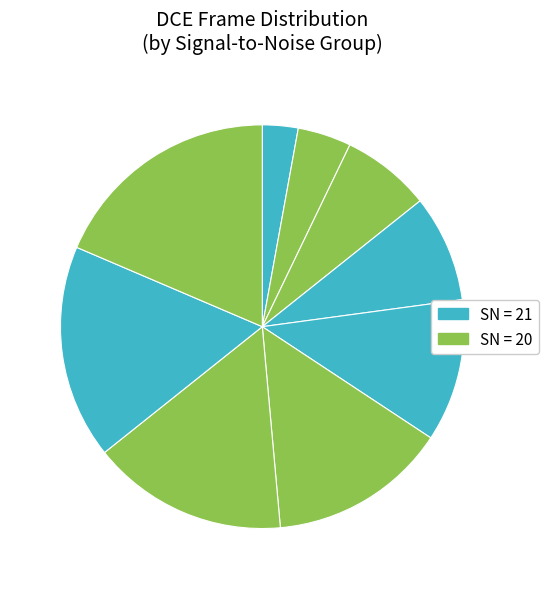

Count the number of slices in the pie.

9